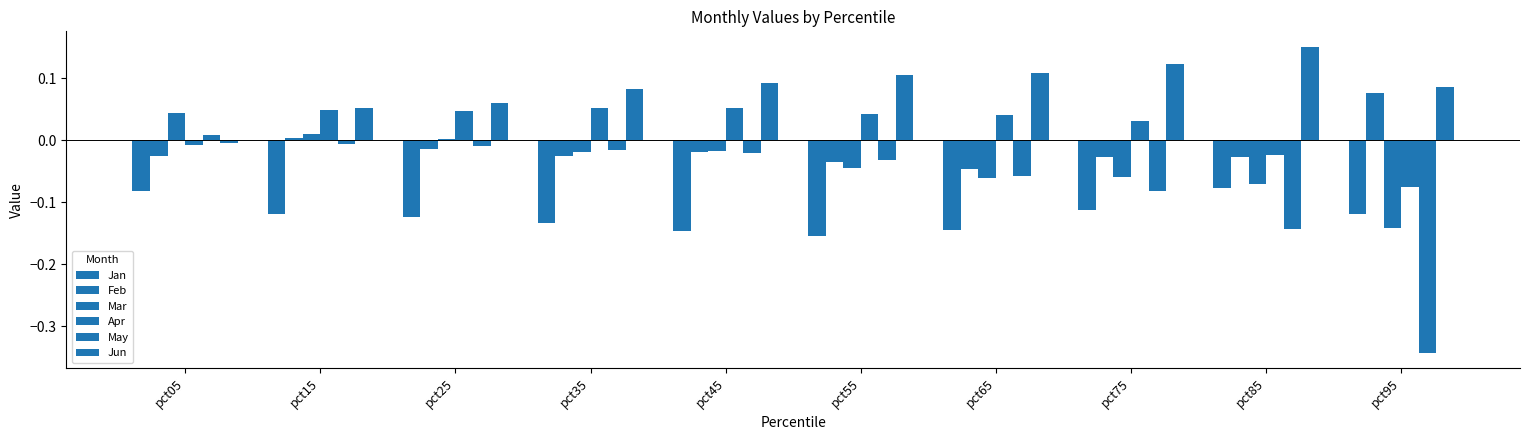

Where does the Jun series first go above 0?

pct15